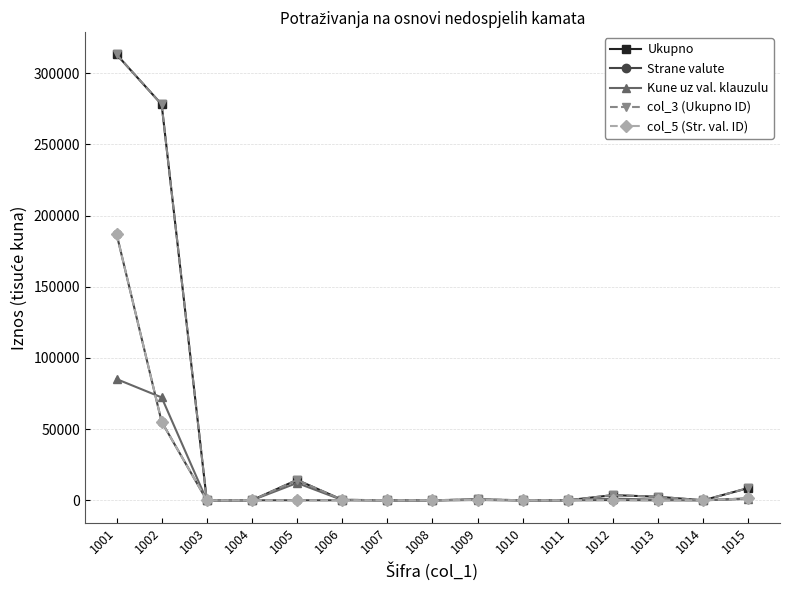

True or false: Ukupno and col_5 (Str. val. ID) cross at least once.

False